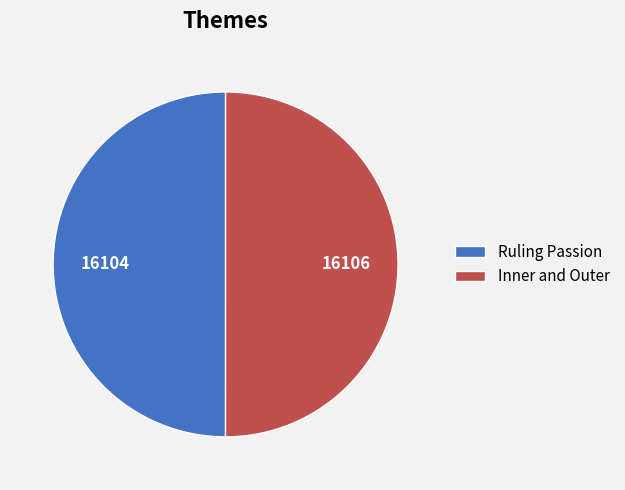

Approximately how many times larger is the value at Ruling Passion compared to Inner and Outer?

1.0